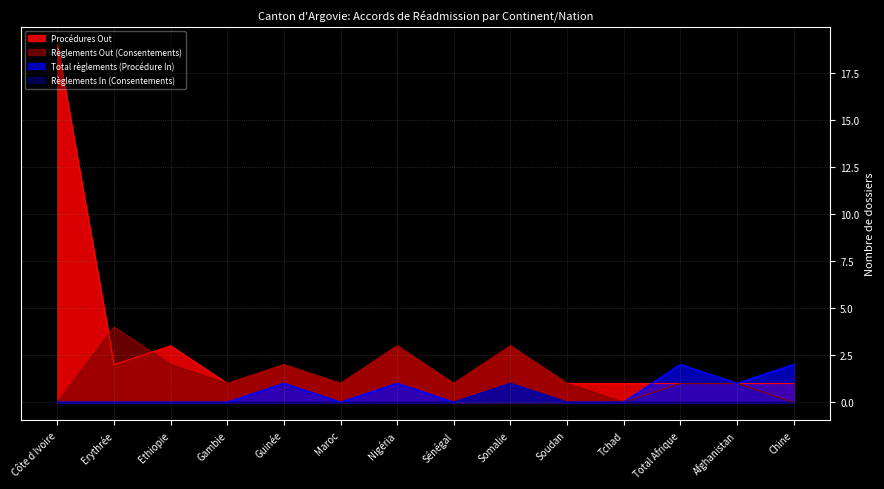

Which series has the widest spread of values?

Procédures Out